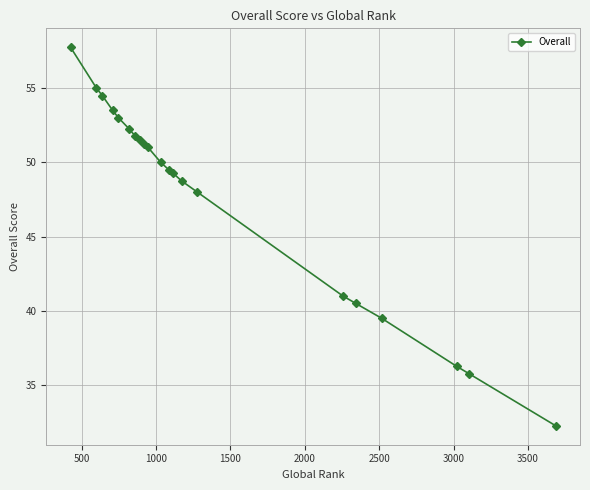

What is the greatest value displayed?

57.8